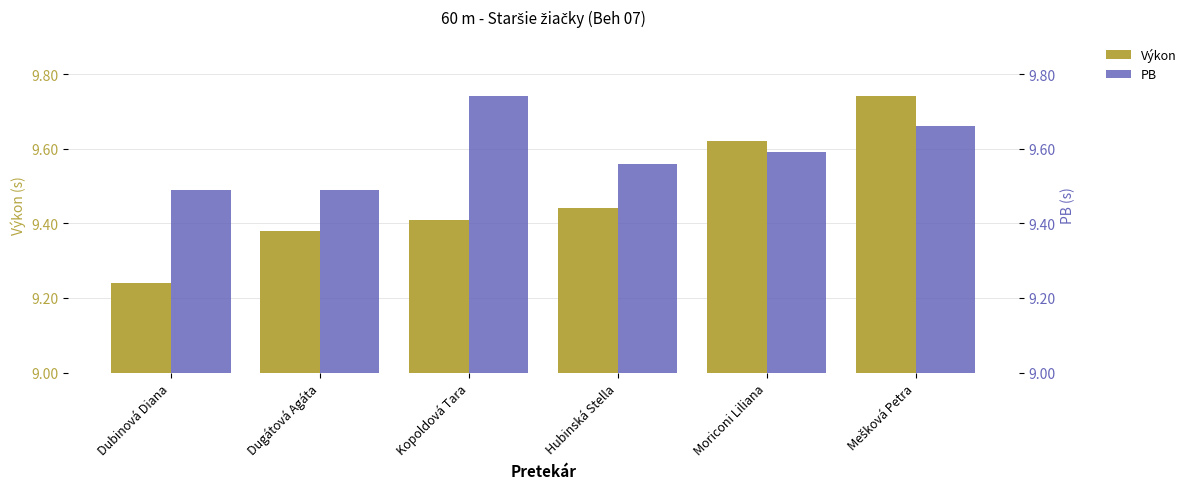

Which series has the largest total across all categories?

PB